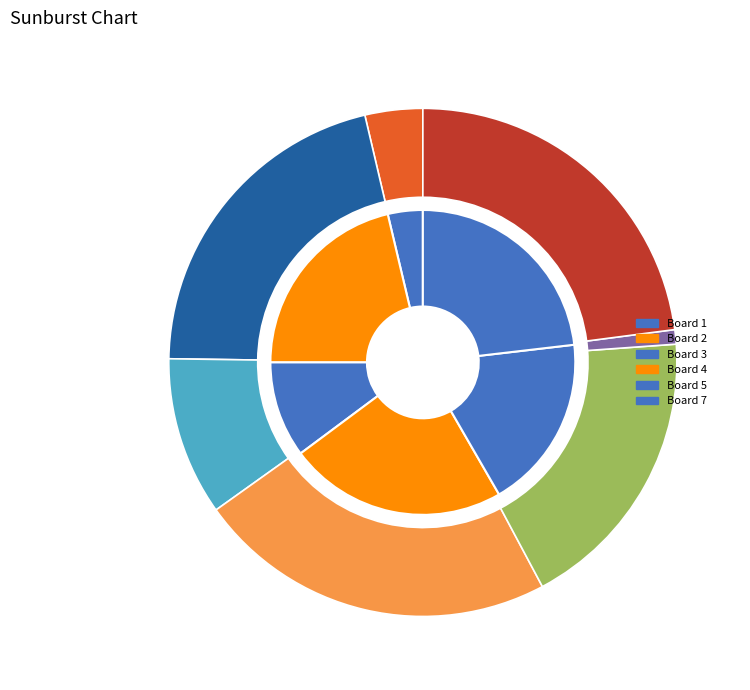

Which category has the smallest portion of the pie?

Board 6